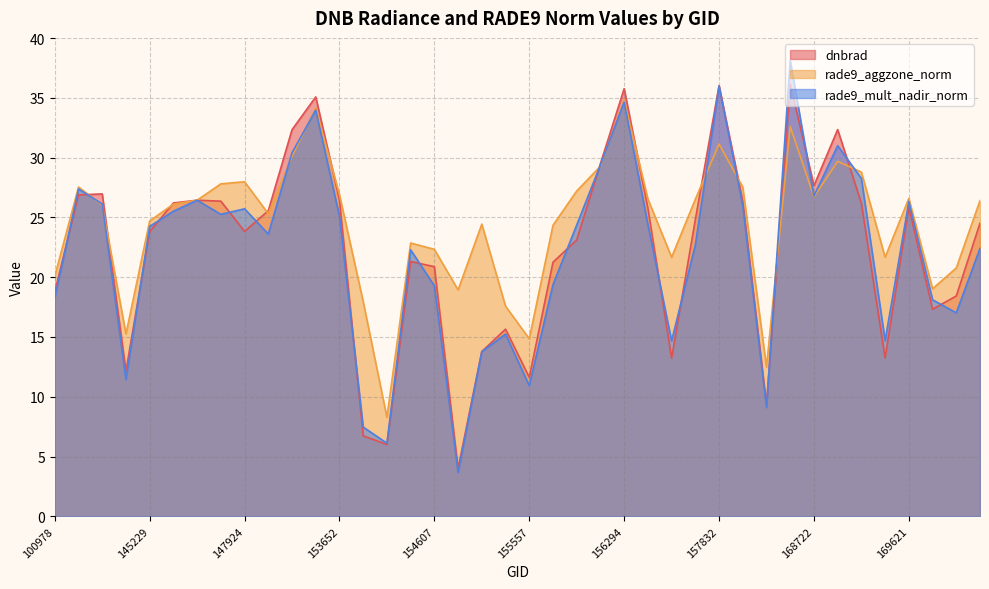

Is the value of rade9_aggzone_norm at 157034 greater than the value of rade9_mult_nadir_norm at 170155?

No